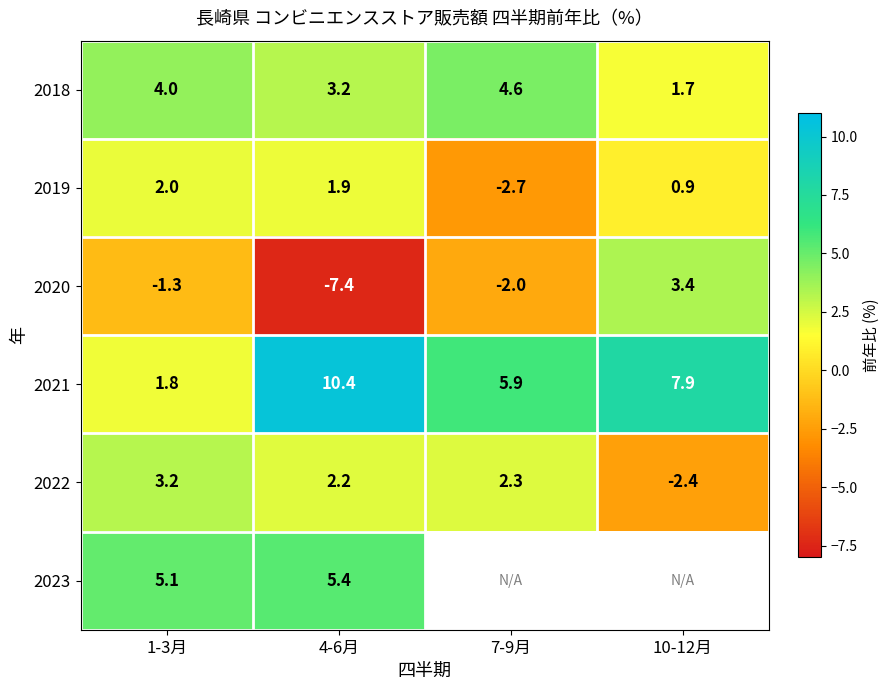

How many categories are shown in the chart?

4